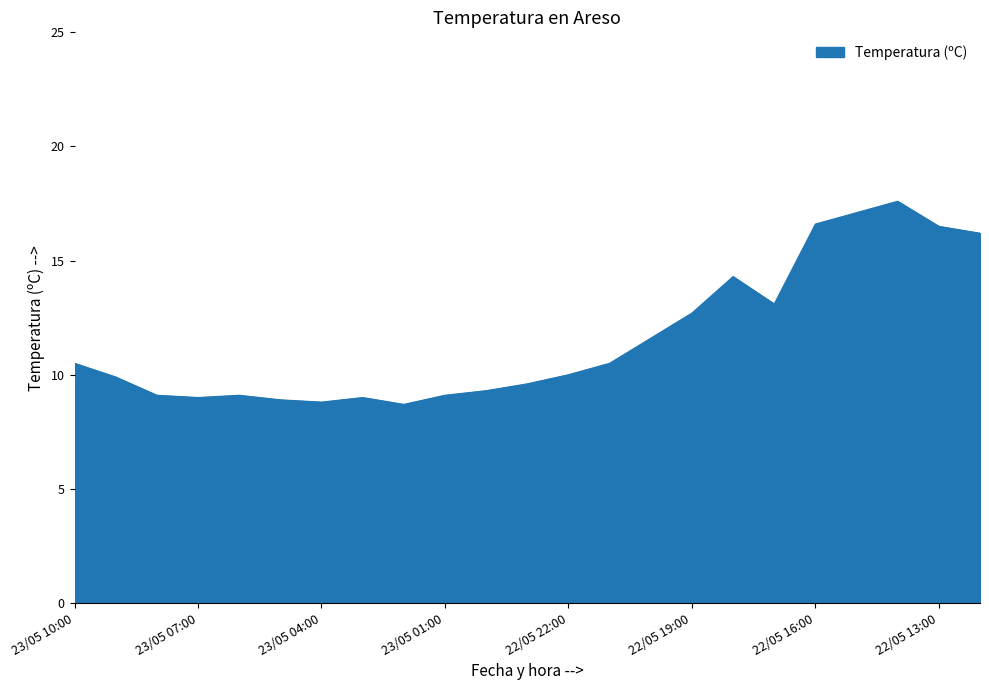

What is the difference between the maximum and minimum values?

8.9